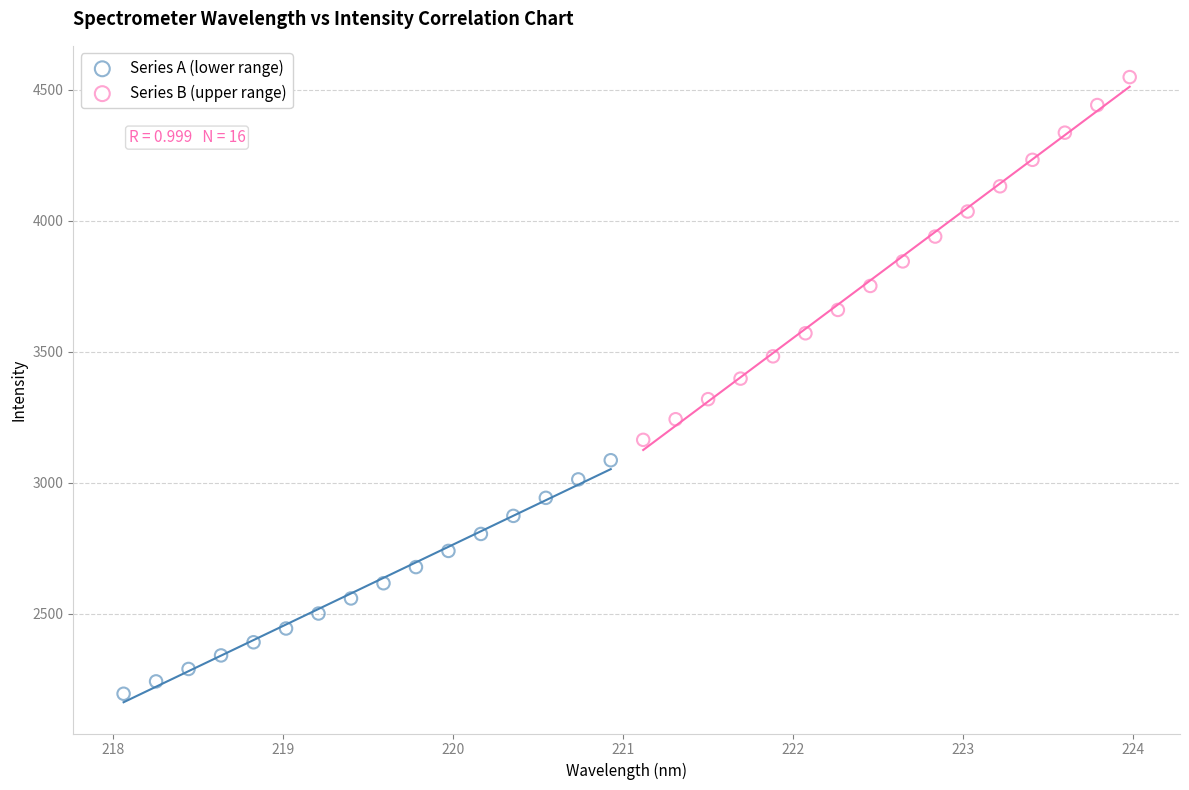

What are all the series names shown in the legend?

Series A (lower range), Series B (upper range)